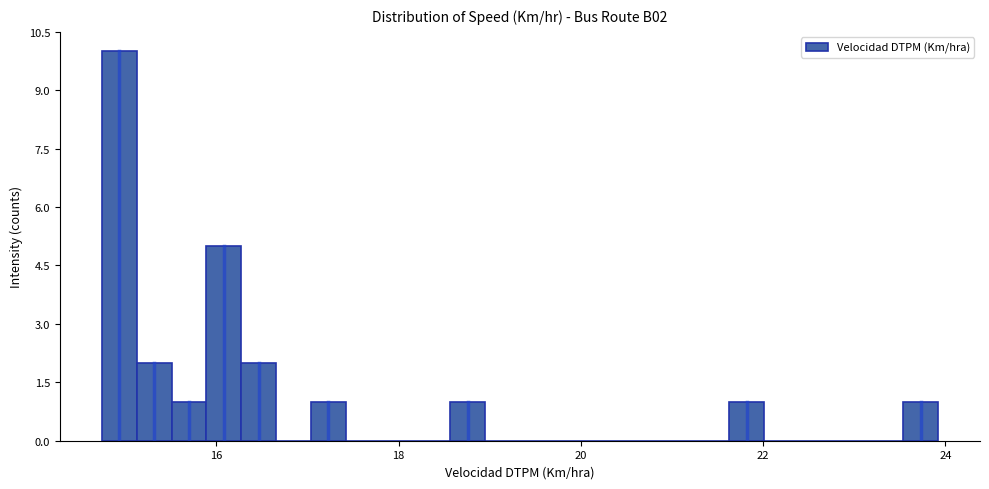

Read against the x-axis, roughly where is the centre of the tallest bar?

15.0